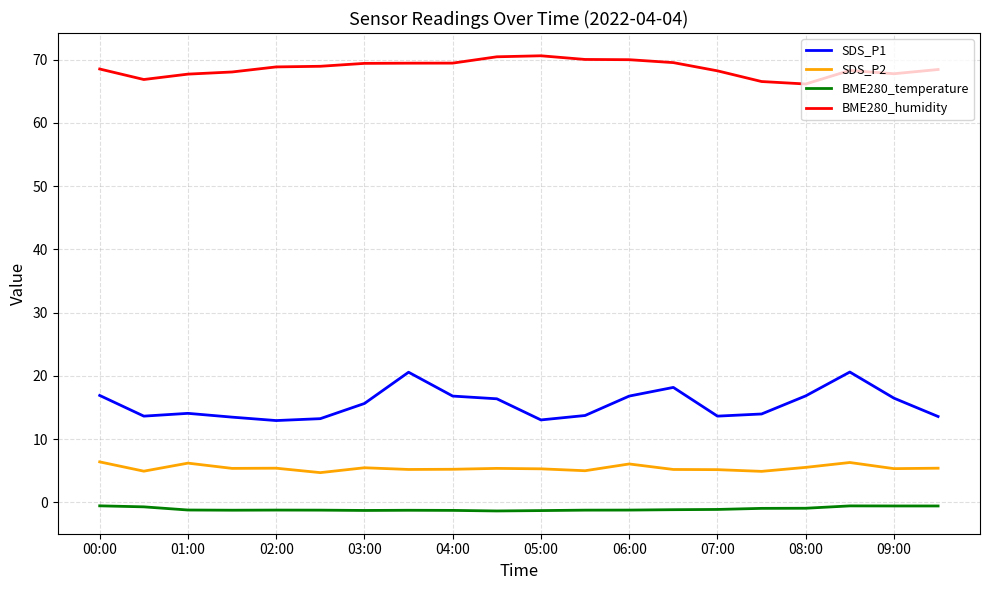

True or false: BME280_humidity and SDS_P2 cross at least once.

False